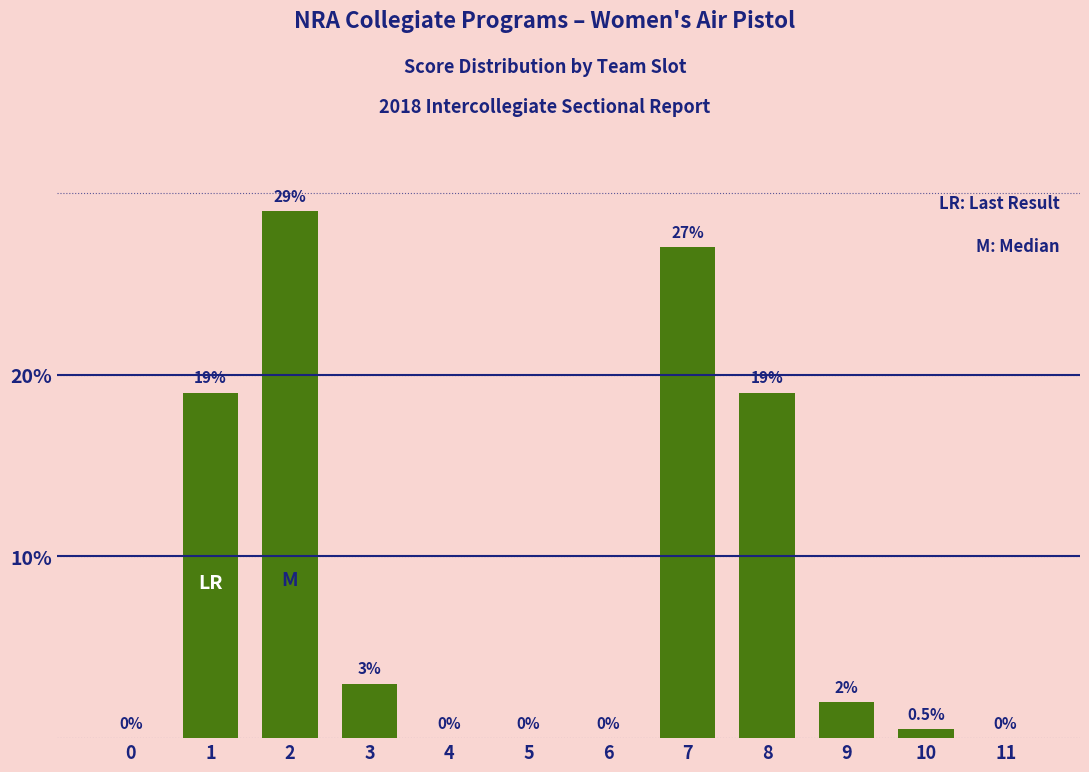

True or false: the data shows 27.0 at 7.

True